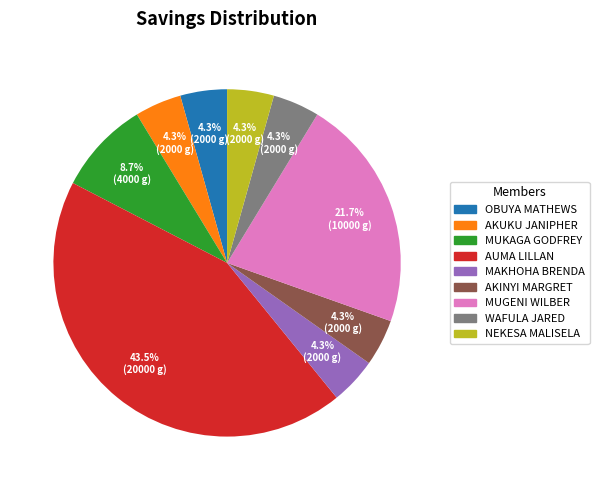

Is it true that OBUYA MATHEWS is 4% of the pie?

True